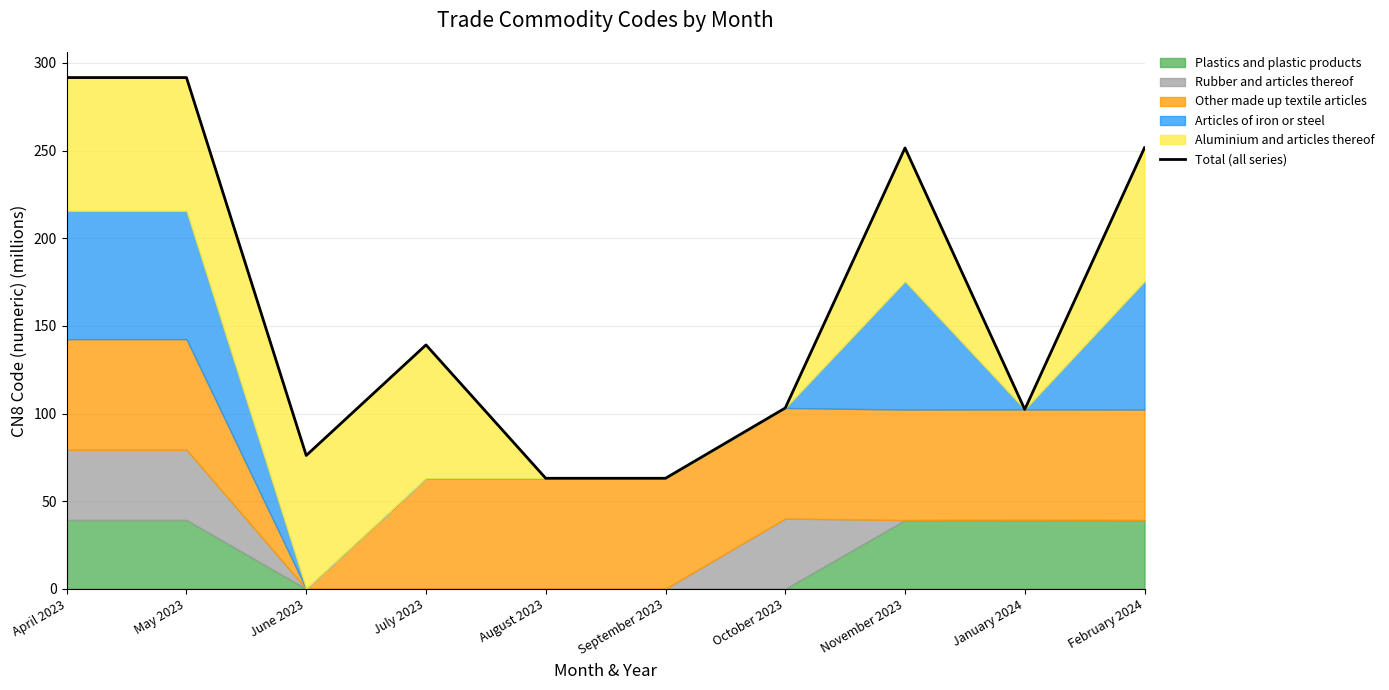

What is the difference between the second highest and second lowest values?

228.6